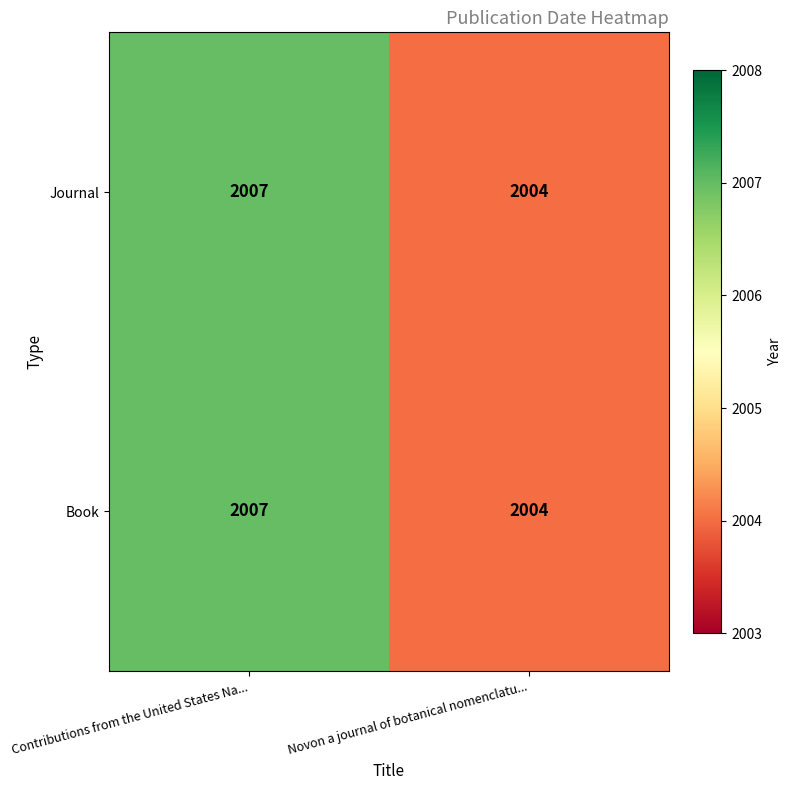

Where is Book nearest to the value 2005?

Novon a journal of botanical nomenclatu...